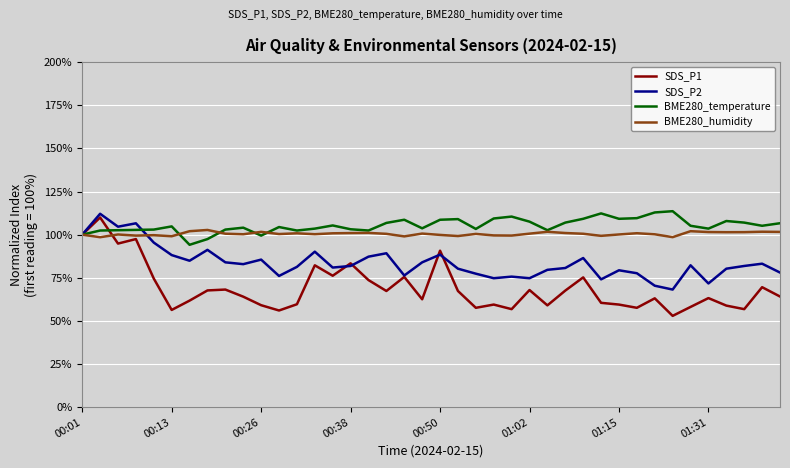

Which series has the widest spread of values?

SDS_P1